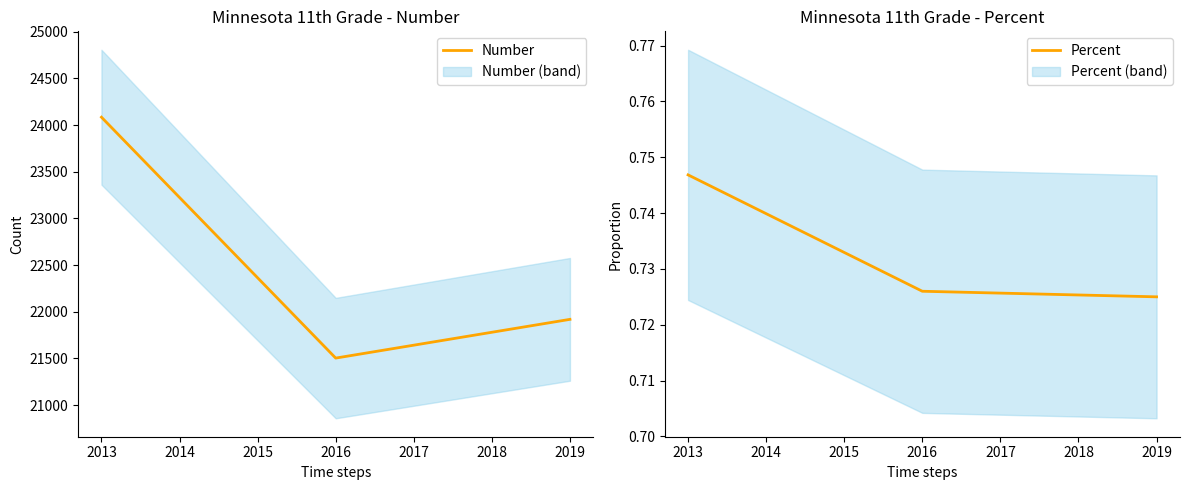

List the labels in order of Percent value, largest first.

2013, 2016, 2019